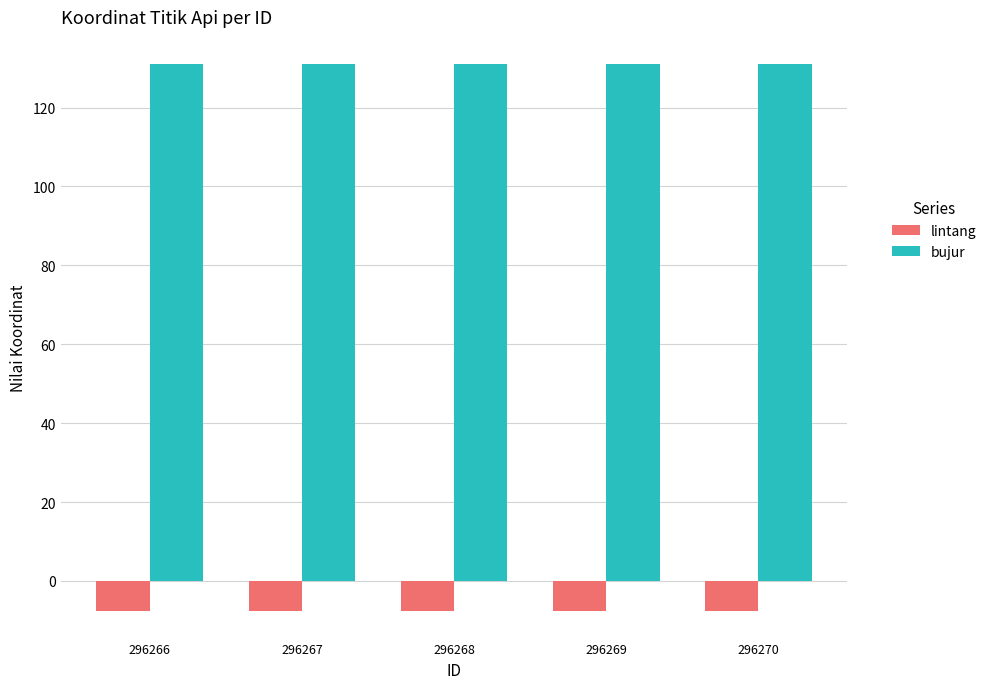

How many bars are there in total?

10